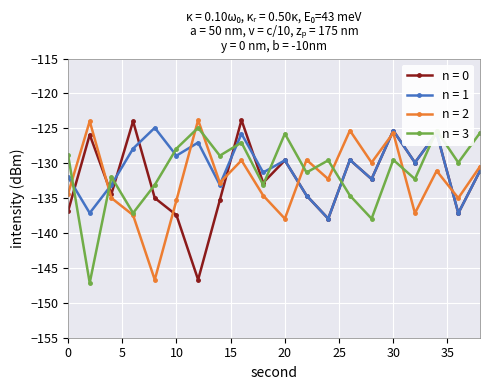

What is the maximum value for n = 3?

-124.9